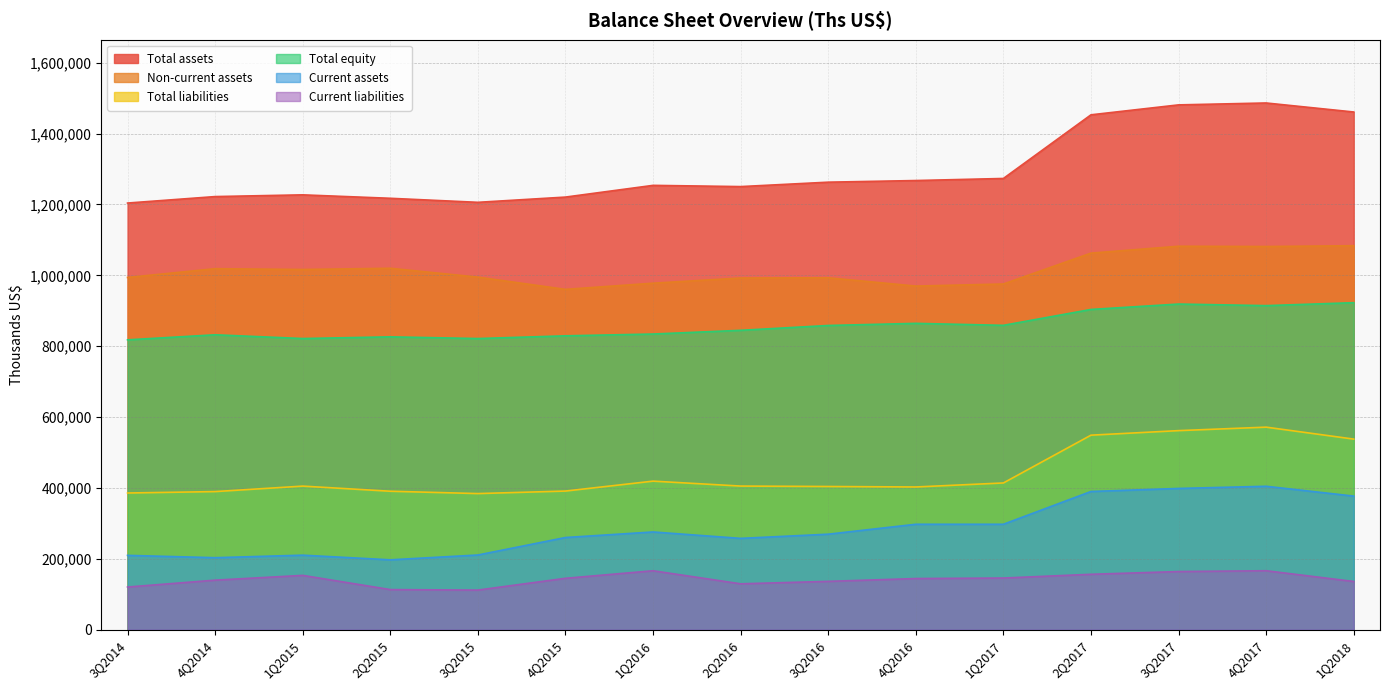

True or false: Total equity has more than 0 interior local peaks.

True